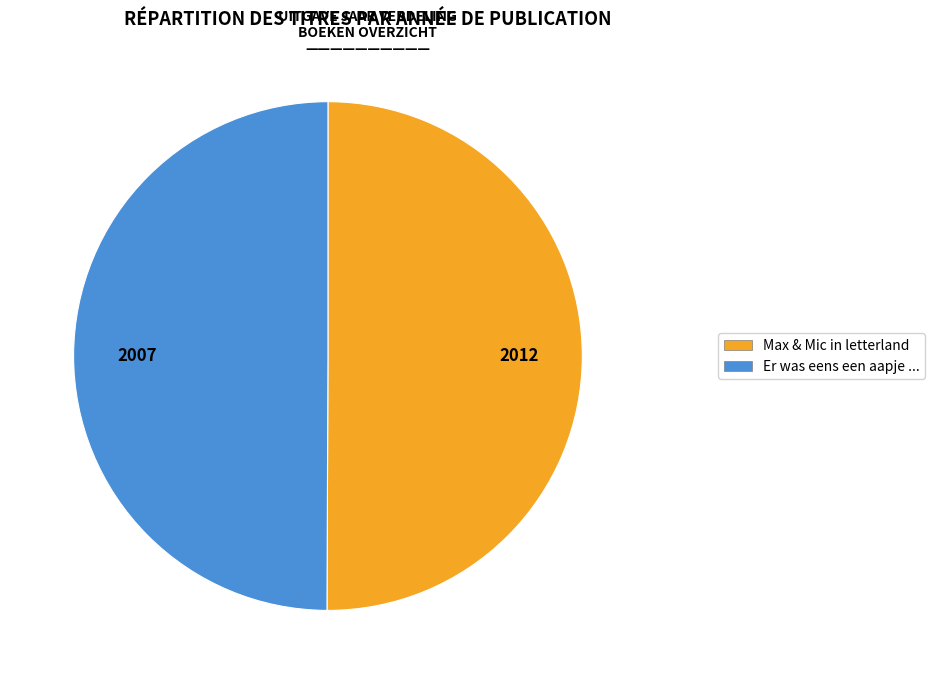

Combined, do Max & Mic in letterland and Er was eens een aapje ... account for over 50%?

Yes